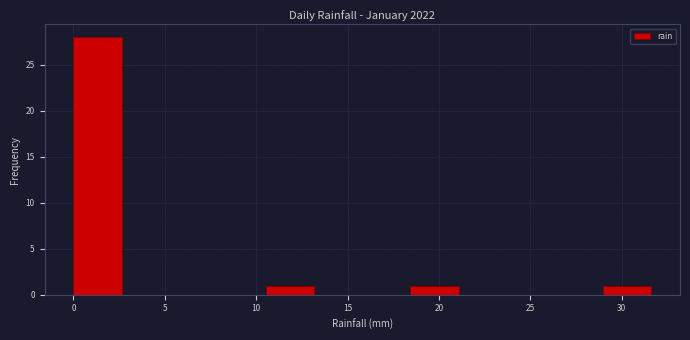

Reading left to right, transcribe this chart: for each bar, give the range it covers on the x-axis and its height. Neither the bar edges nor the heights are printed on the chart, so give them approximately, as read against the axes.

0.0 to 2.5: 28
2.5 to 5.5: 0
5.5 to 8.0: 0
8.0 to 10.5: 0
10.5 to 13.0: 1
13.0 to 16.0: 0
16.0 to 18.5: 0
18.5 to 21.0: 1
21.0 to 23.5: 0
23.5 to 26.5: 0
26.5 to 29.0: 0
29.0 to 31.5: 1